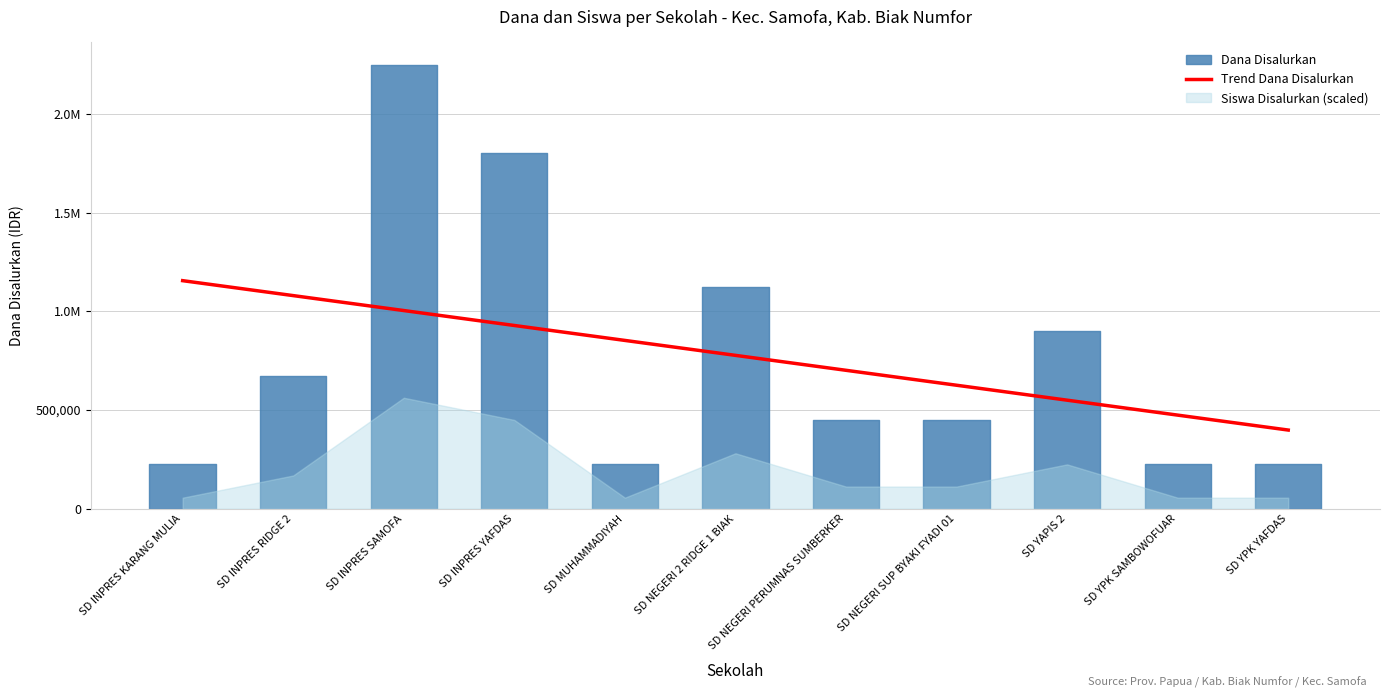

What is the label of the 4th point from the left?

SD INPRES YAFDAS